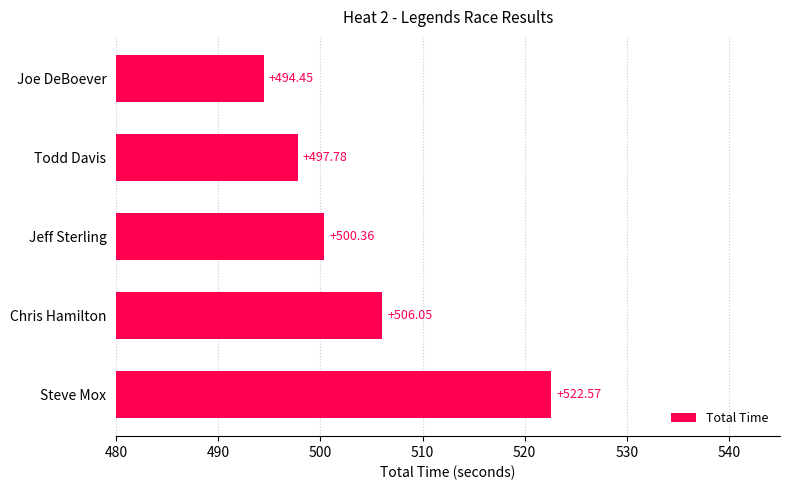

List the labels in order of value, smallest first.

Joe DeBoever, Todd Davis, Jeff Sterling, Chris Hamilton, Steve Mox